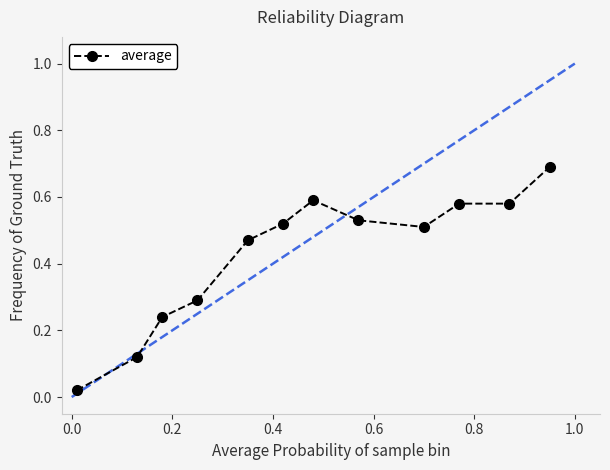

What is the sum of all values?

5.1